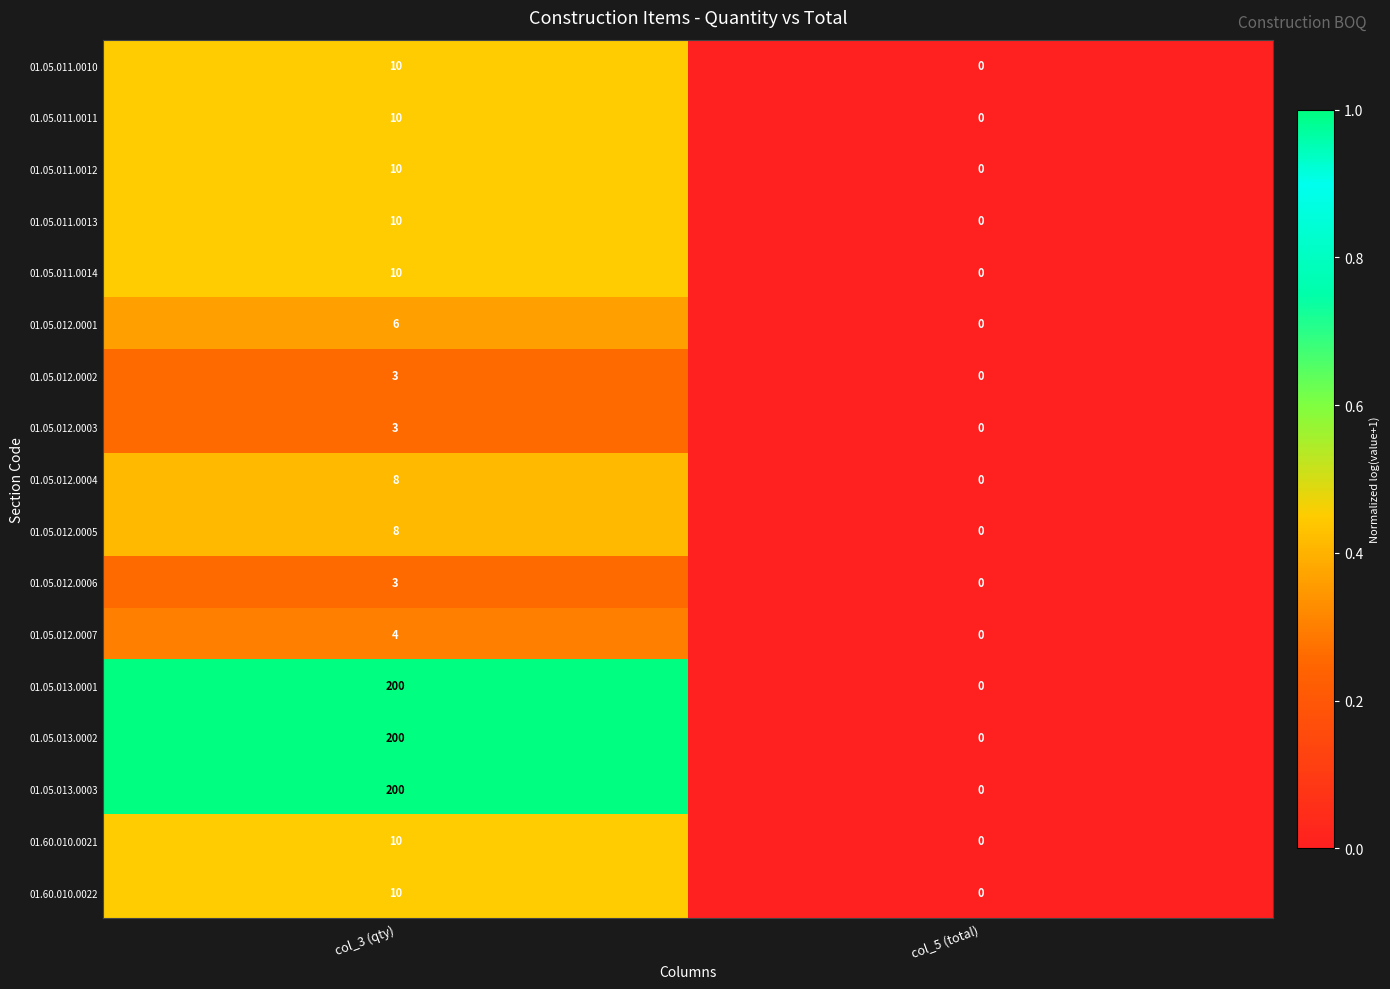

What is the maximum value shown in the chart?

200